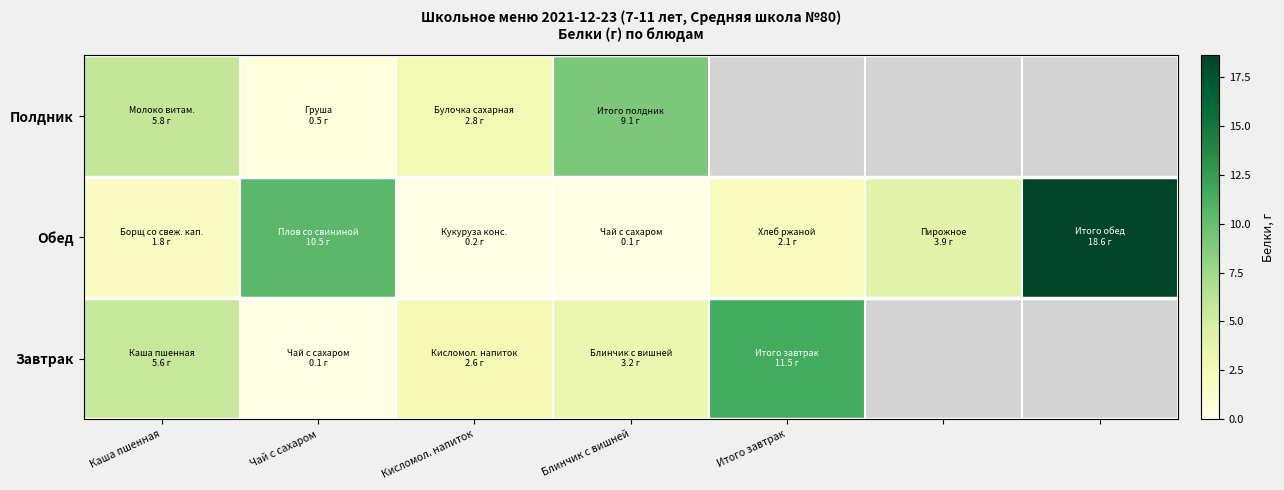

How many categories are shown in the chart?

7